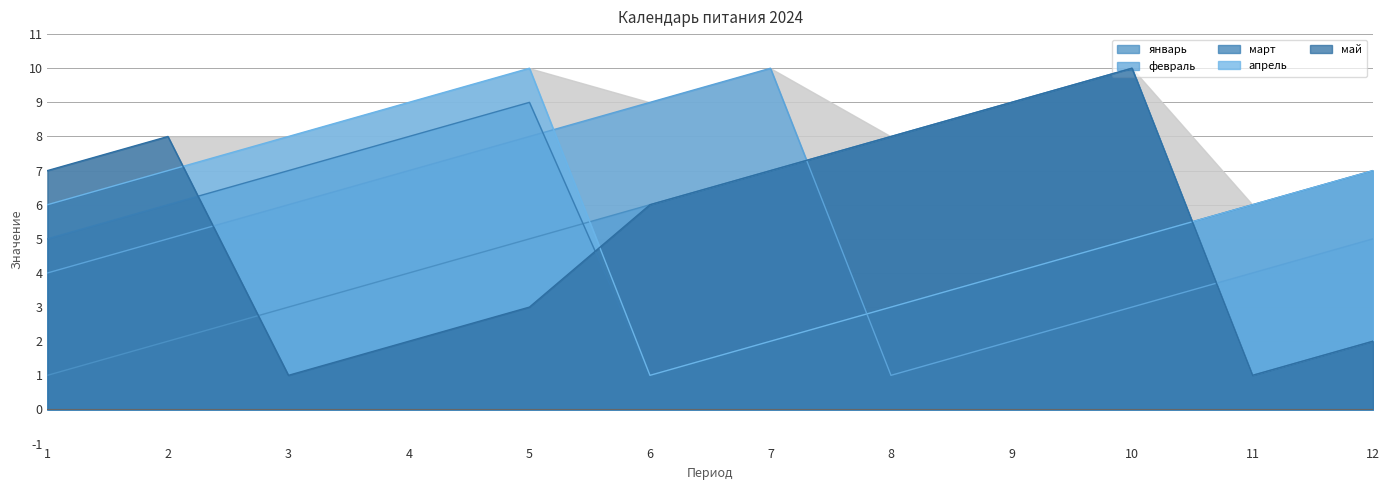

The value of февраль at 8 is 0. True or false?

False